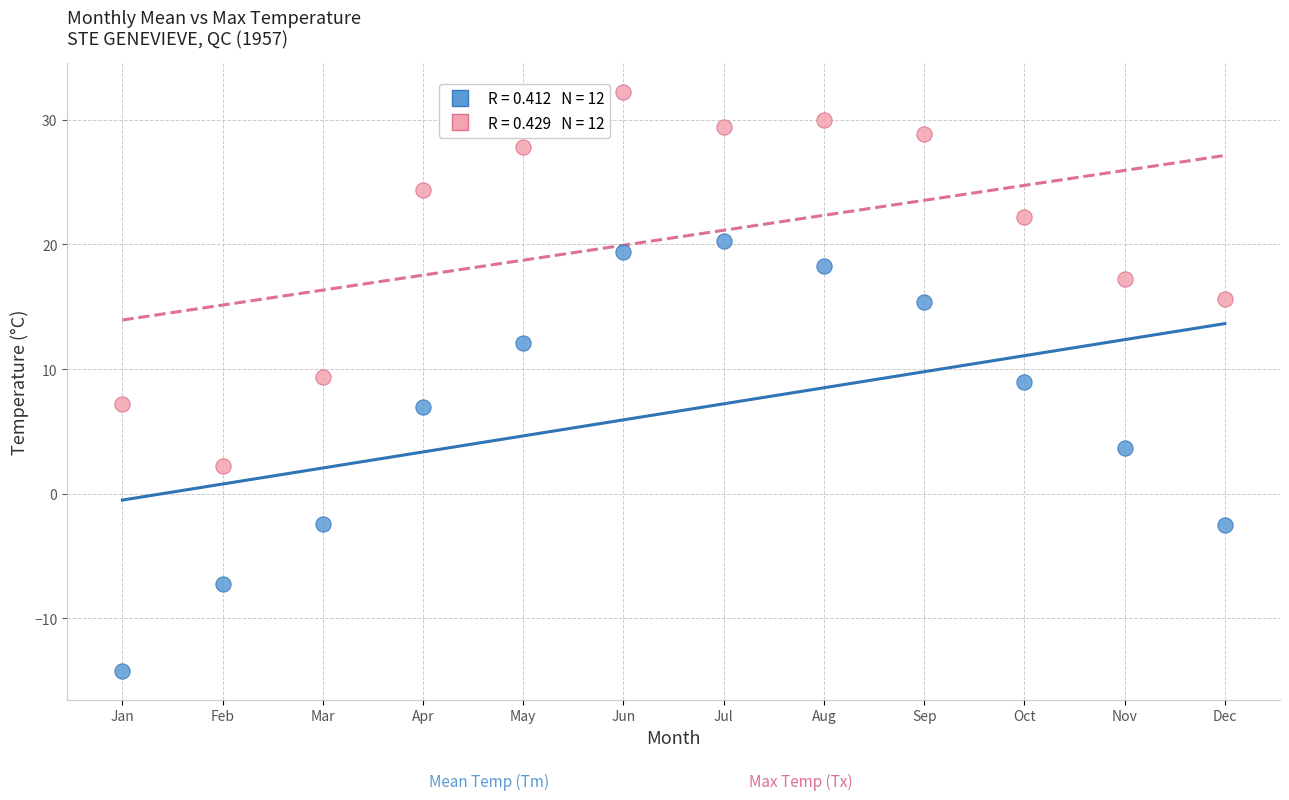

Across all data points, what is the range of Y values (max minus min)?

46.4